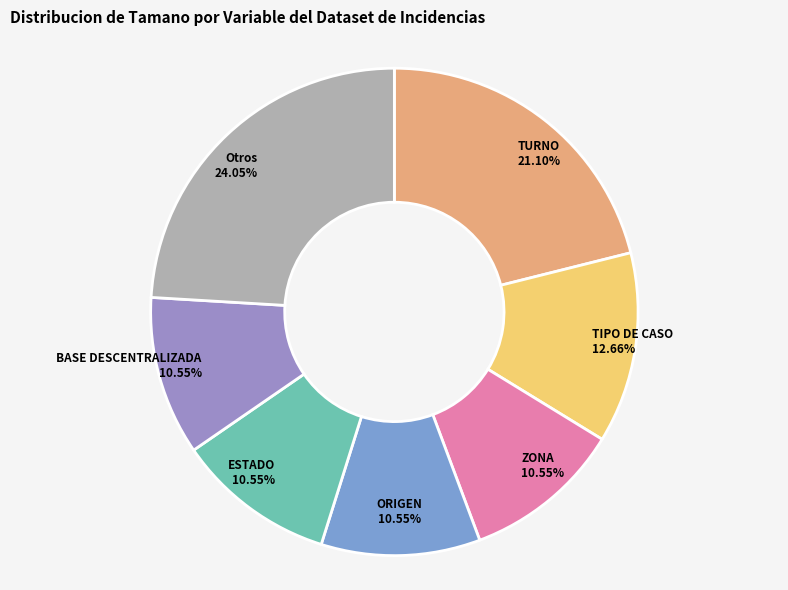

Which category has the biggest portion of the pie?

Otros